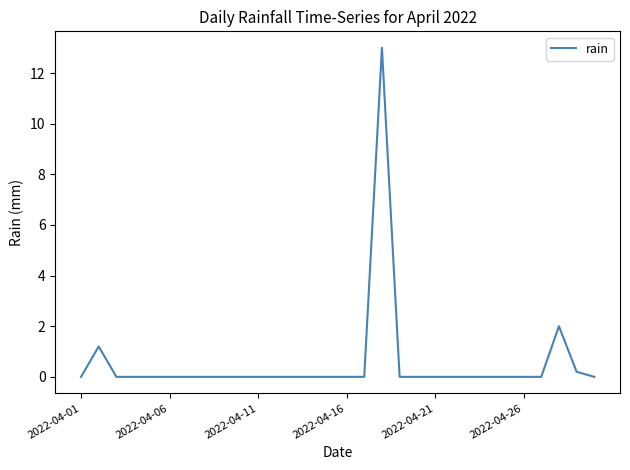

True or false: there are more than 0 points higher than both neighbors.

True